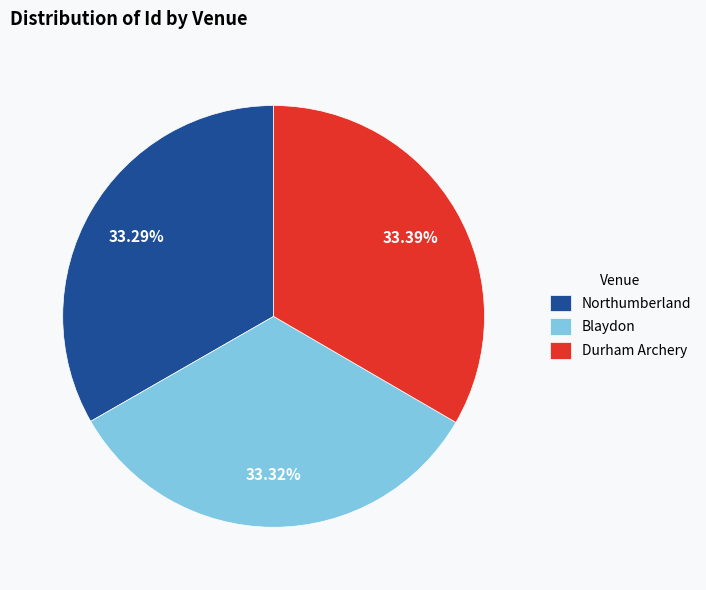

What is the ratio of the value at Durham Archery to the value at Northumberland?

1.0